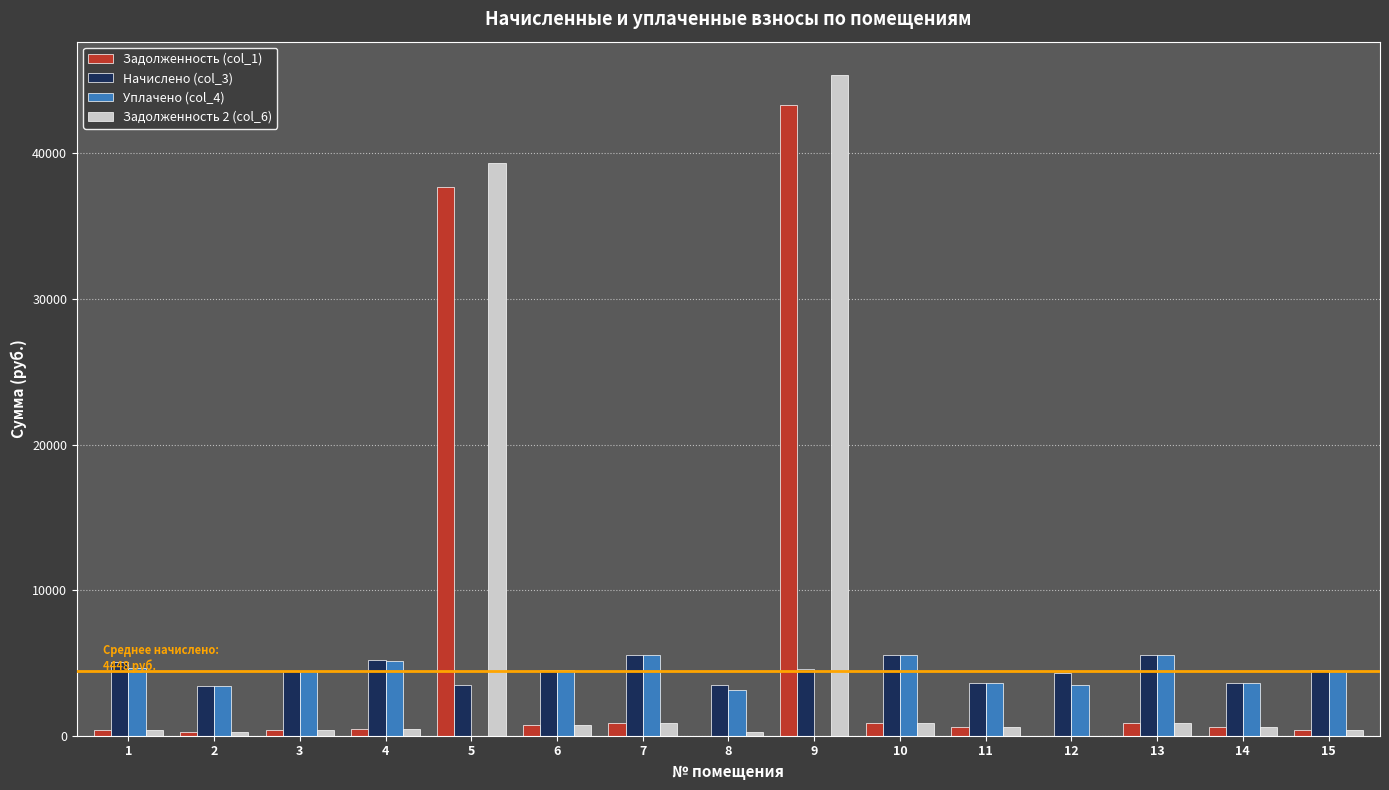

The value of Начислено (col_3) at 7 is 5529.8. True or false?

True